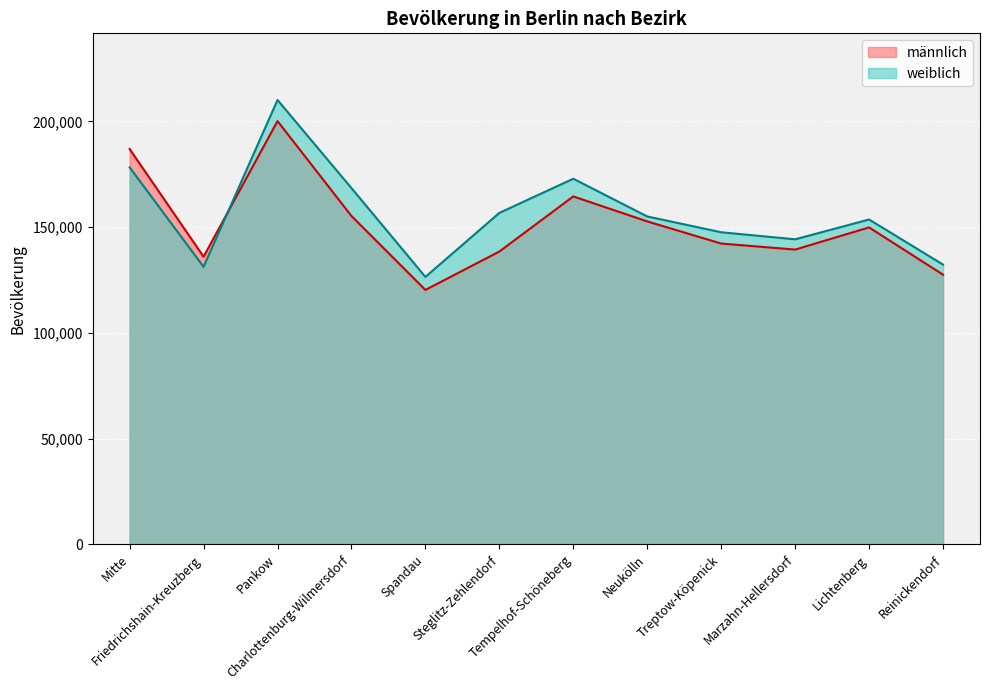

Between which two adjacent categories do weiblich and männlich first intersect?

Friedrichshain-Kreuzberg and Pankow